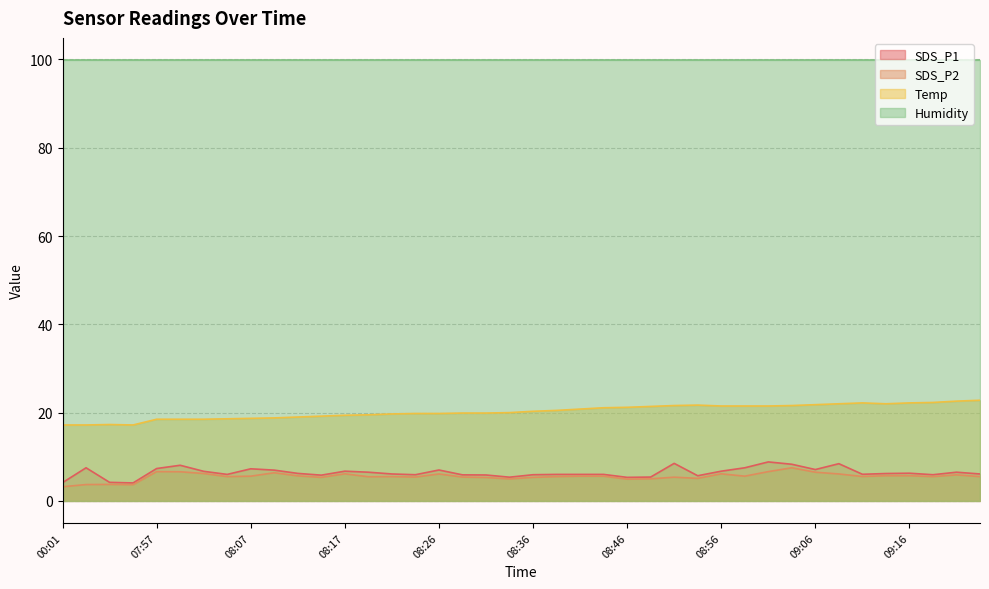

True or false: SDS_P2 and SDS_P1 cross at least once.

False